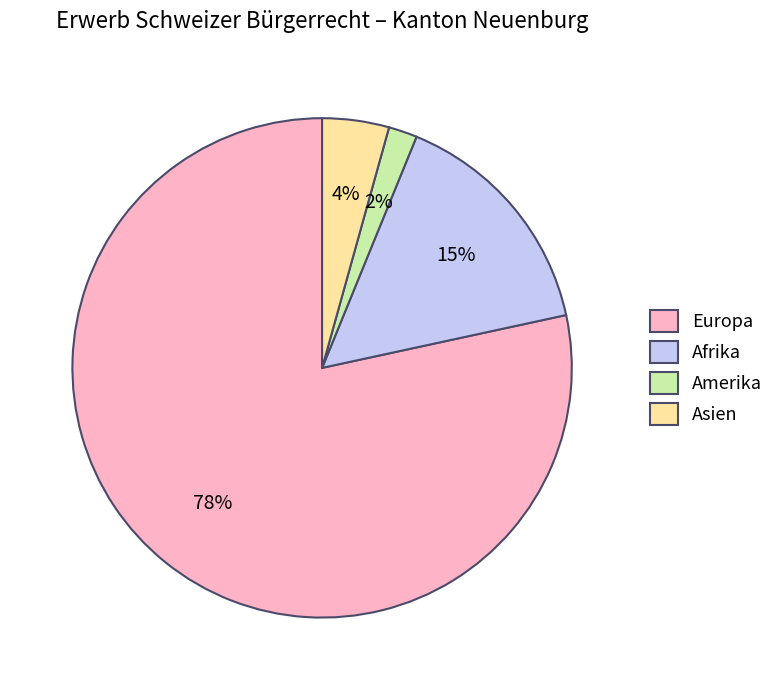

To the nearest percent, what is the difference between the Asien and Amerika slice percentages?

2%